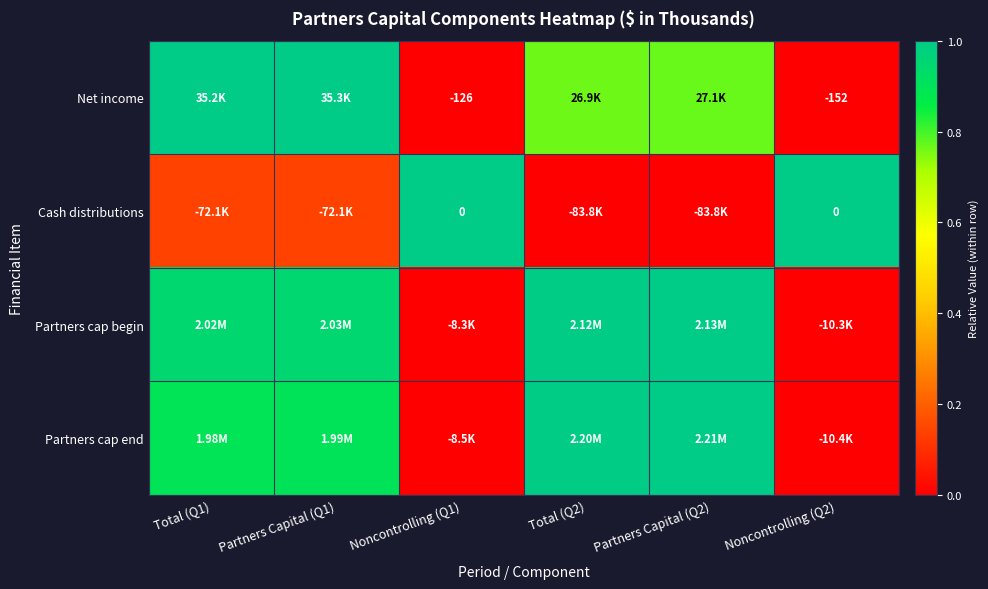

Rank the categories by Cash distributions value from highest to lowest.

Noncontrolling (Q1), Noncontrolling (Q2), Total (Q1), Partners Capital (Q1), Total (Q2), Partners Capital (Q2)